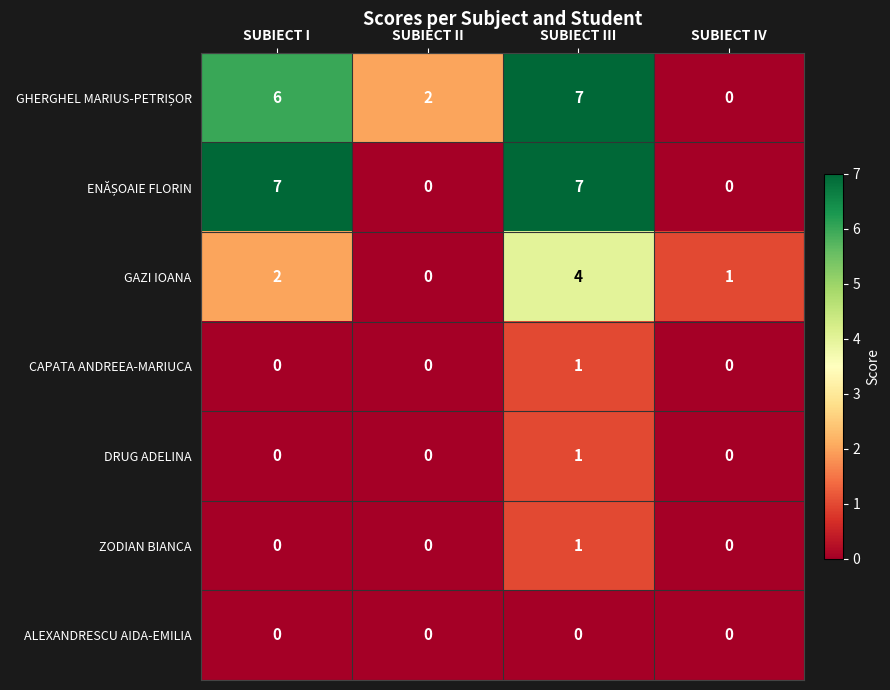

List the labels in order of GAZI IOANA value, largest first.

SUBIECT III, SUBIECT I, SUBIECT IV, SUBIECT II